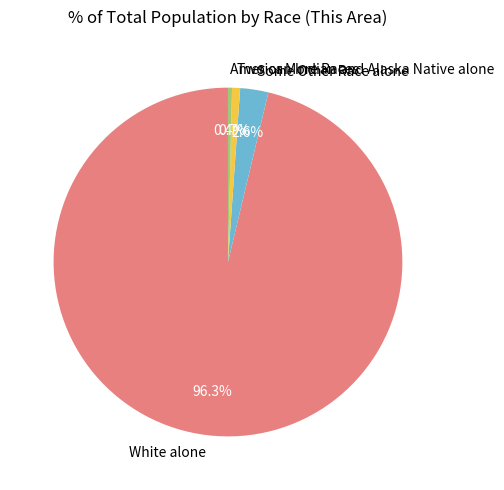

Which slice is the largest?

White alone